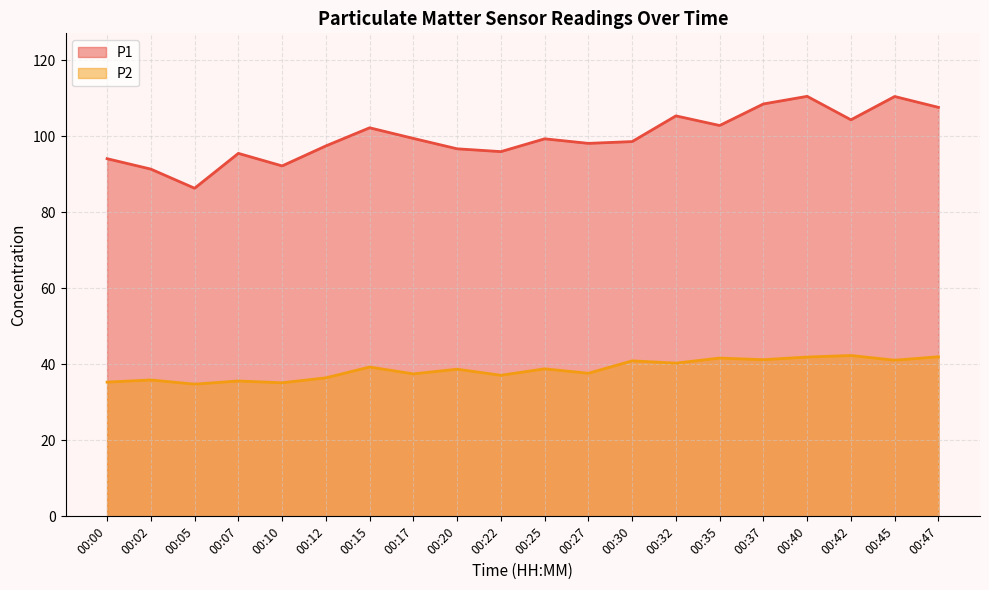

Is the value of P1 at 00:17 greater than the value of P2 at 00:37?

Yes